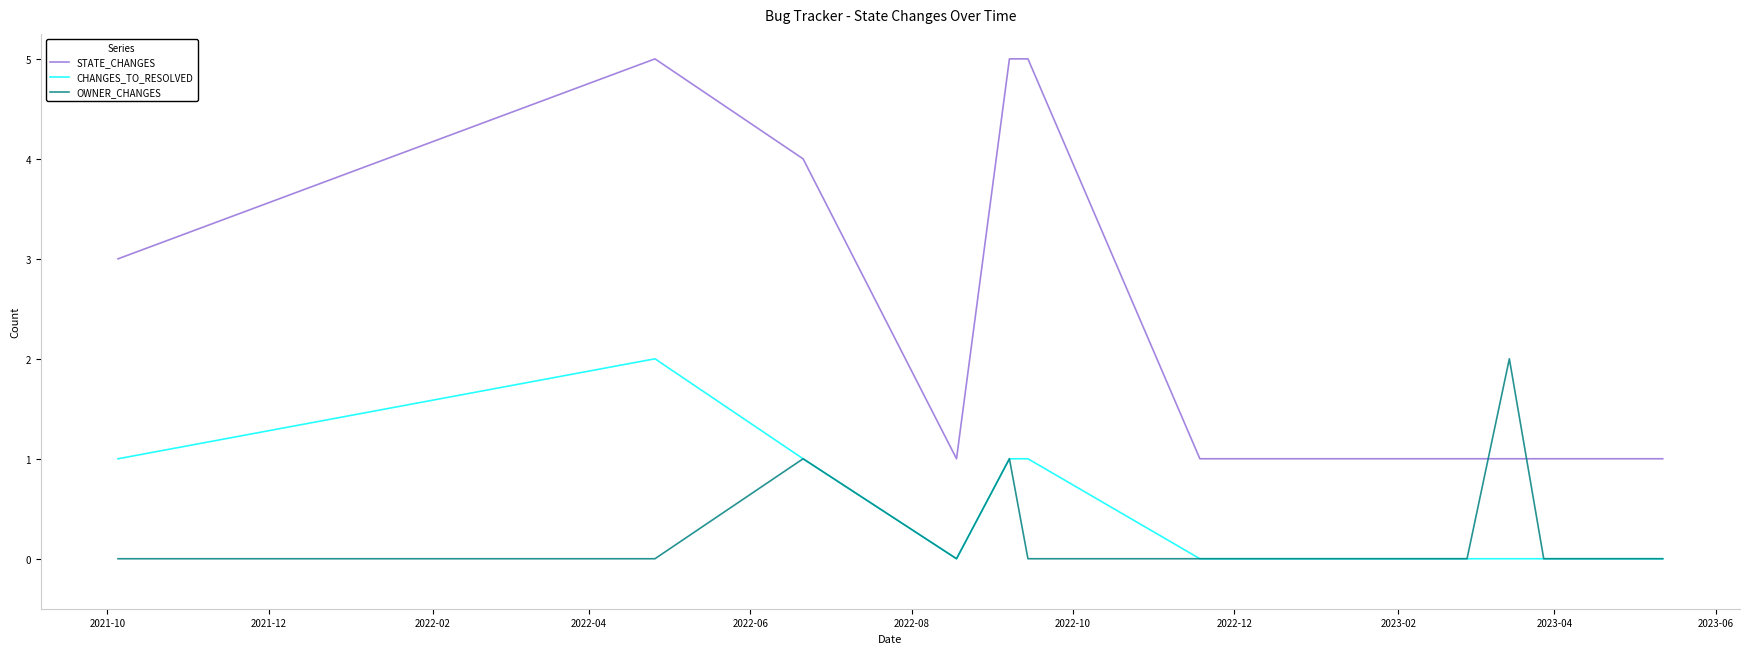

Which series has the largest total across all categories?

STATE_CHANGES